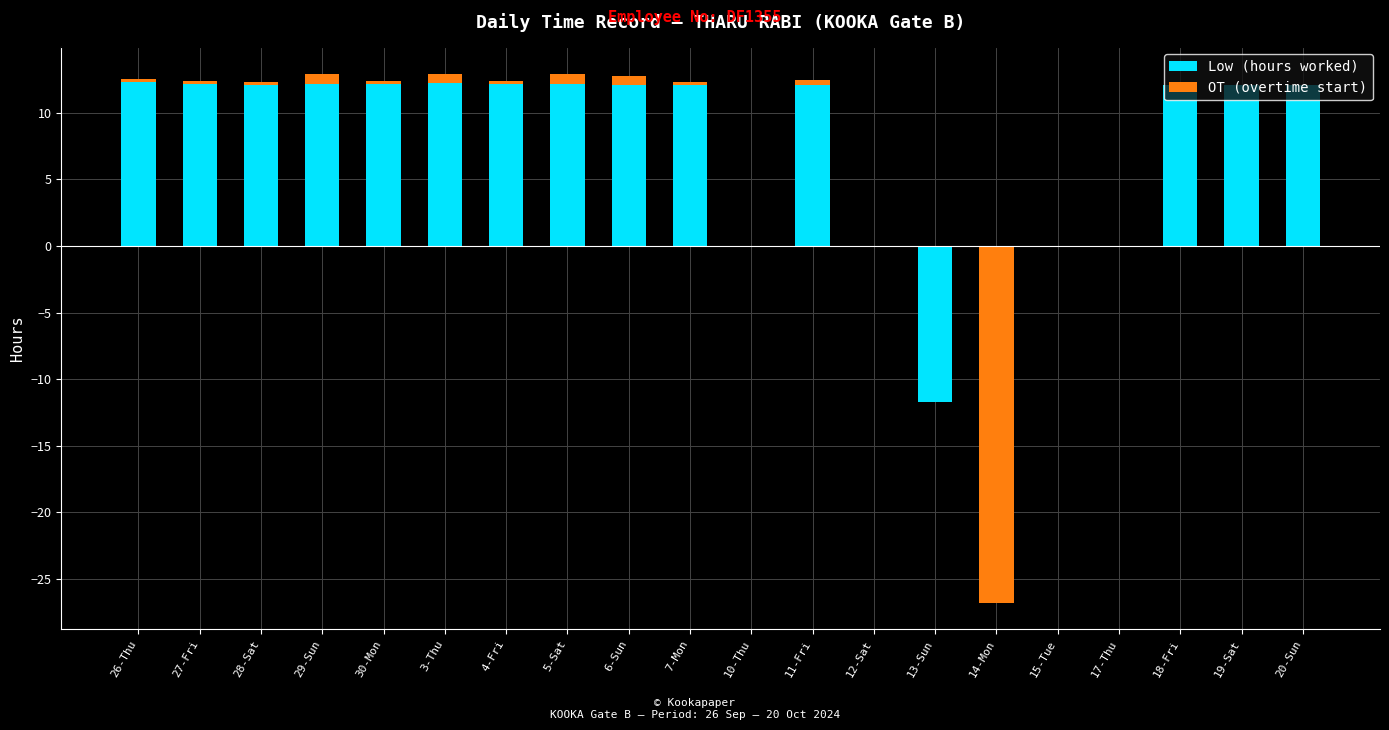

List the series in order of their overall mean, highest first.

Low (hours worked), OT (overtime start)